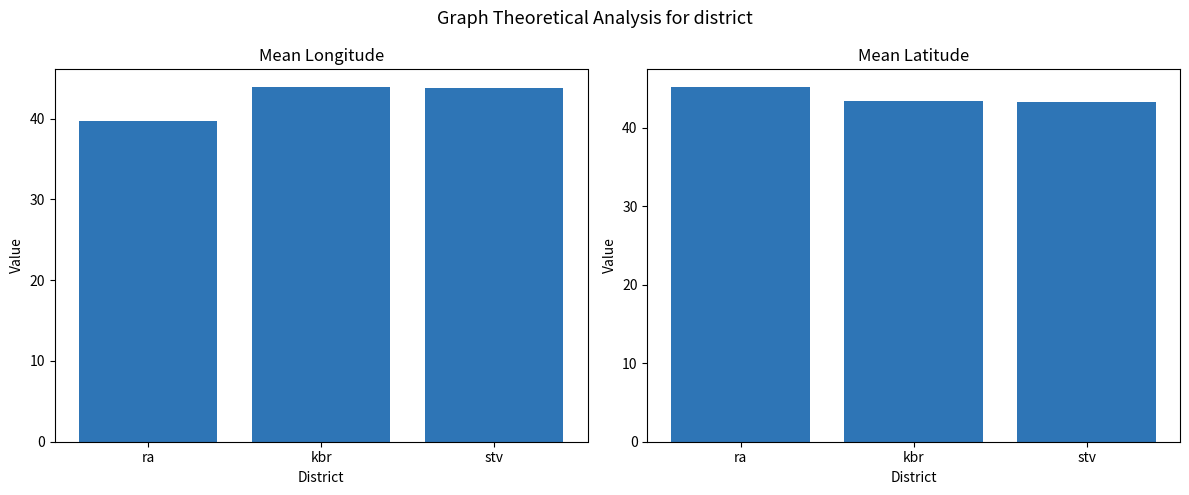

What is the label of the 3rd bar from the left?

stv